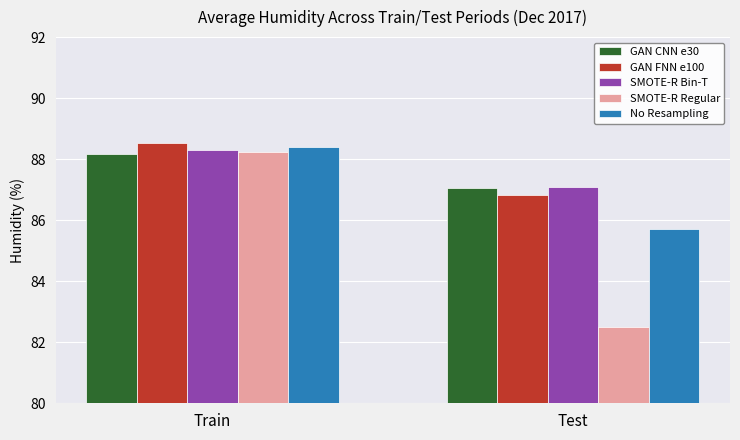

What is the maximum value for GAN CNN e30?

88.2